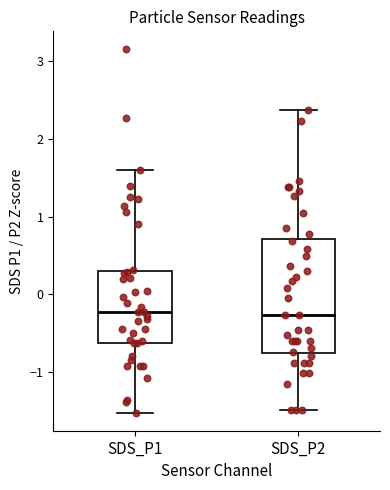

Reading left to right, transcribe this box plot: for each box, give where its median line is, the range the box spans, and where its two whiskers end, as read against the y-axis. The values are not printed on the chart, so give them approximately, as read against the axis.

SDS_P1: median -0.2, box -0.6 to 0.3, whiskers -1.5 to 1.6
SDS_P2: median -0.3, box -0.8 to 0.7, whiskers -1.5 to 2.4